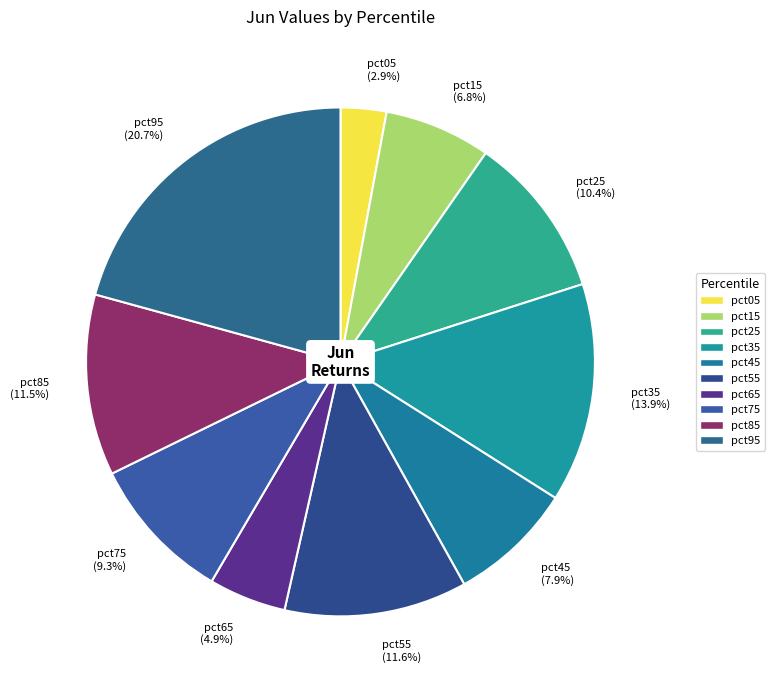

Does pct75 account for over 50% of the chart?

No